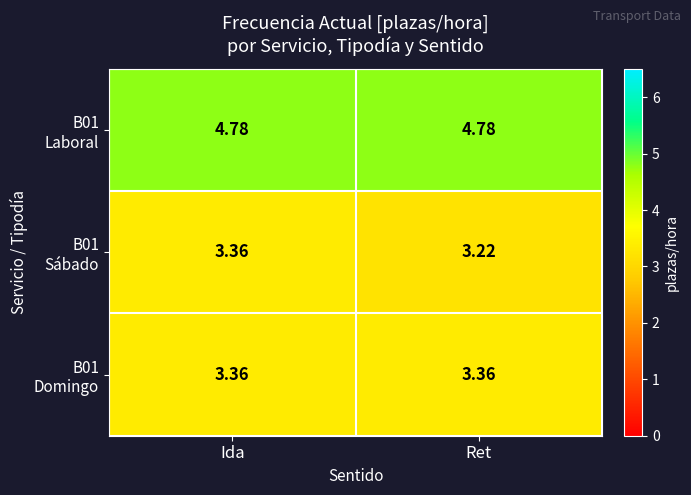

At which category does the chart reach its minimum across all series?

Ret